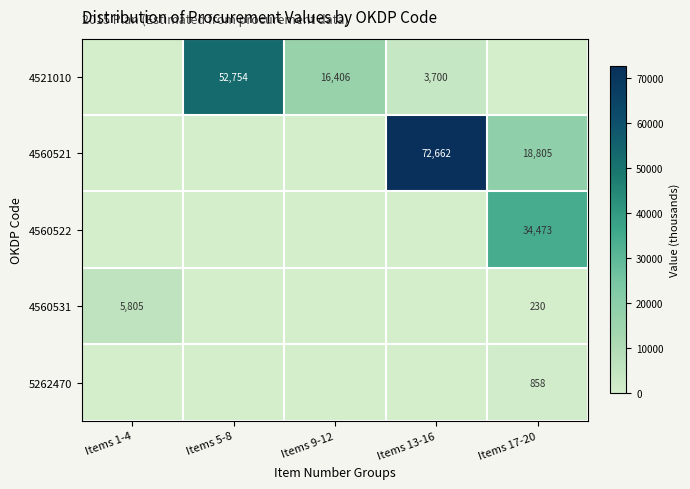

The 4560521 series shows 32913 at Items 17-20. True or false?

False